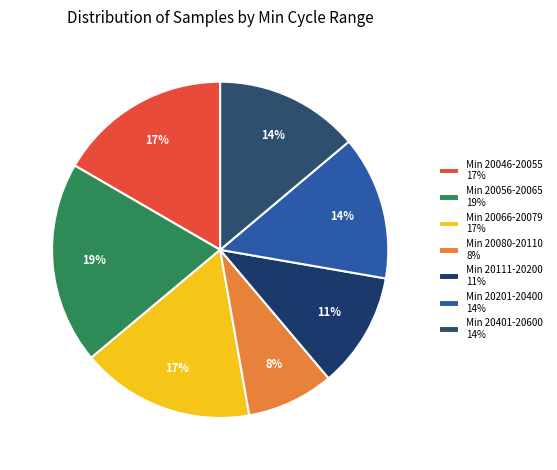

Does any single category account for the majority?

No